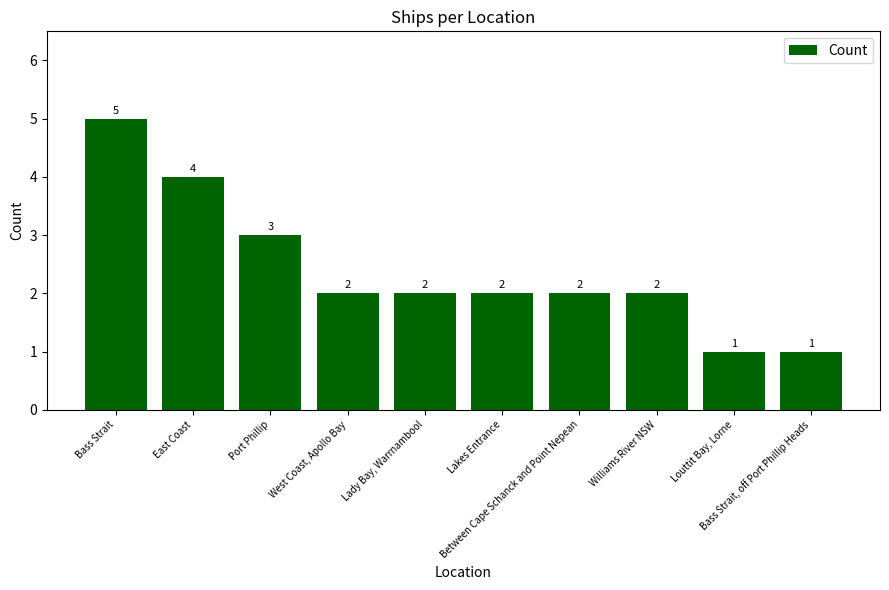

What is the label of the 4th bar from the right?

Between Cape Schanck and Point Nepean